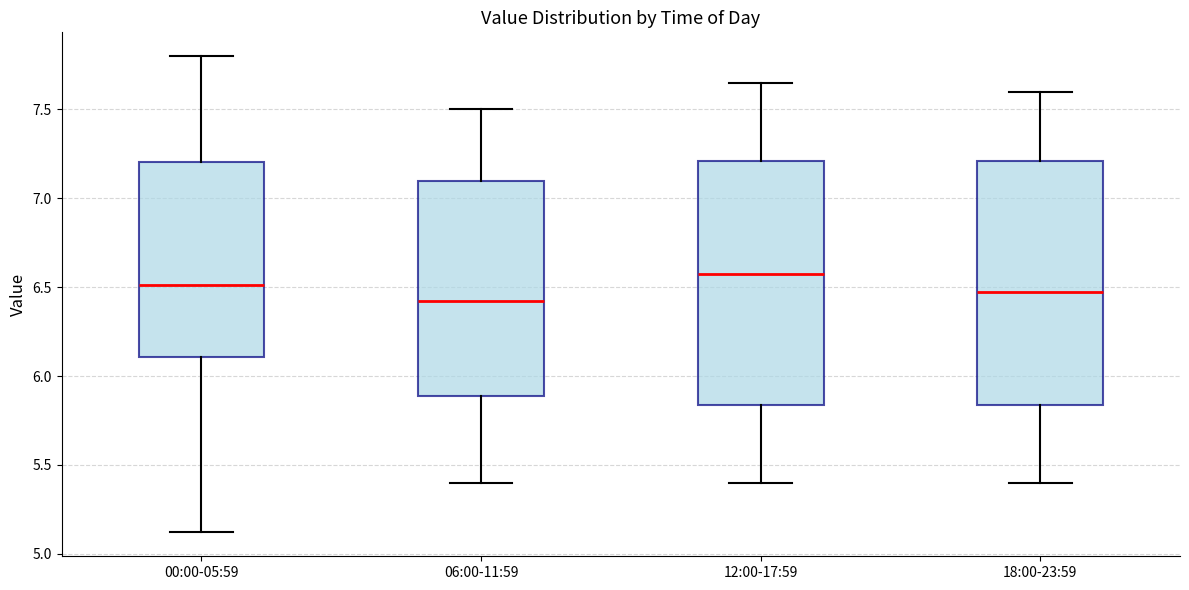

Where does the upper whisker of the box for 06:00-11:59 end on the y-axis? The values are not printed on the chart, so give them approximately, as read against the axis.

7.50